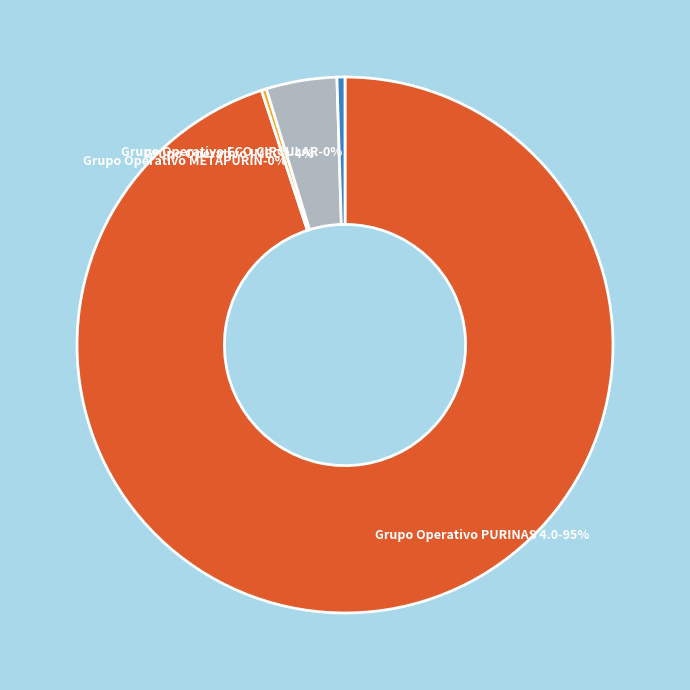

The Grupo Operativo ECO.CIRCULAR slice represents 1% of the pie. True or false?

False